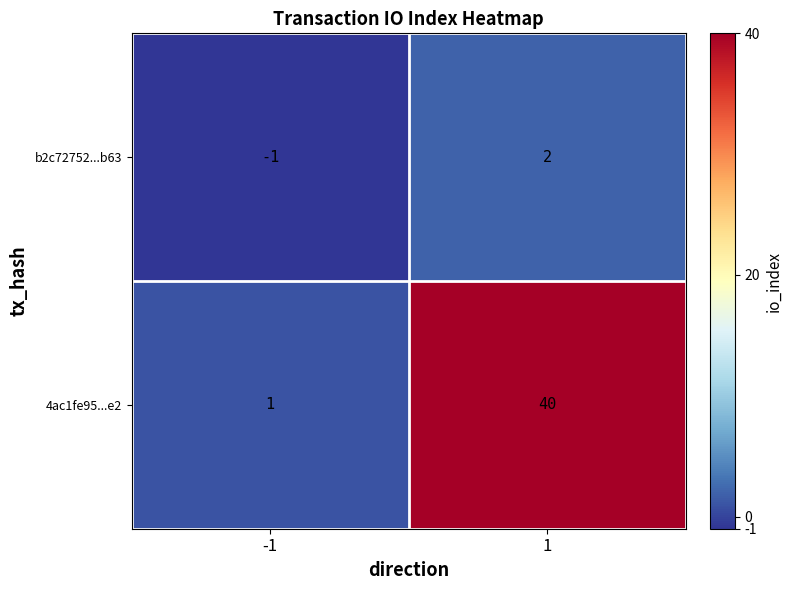

What is the maximum value shown in the chart?

40